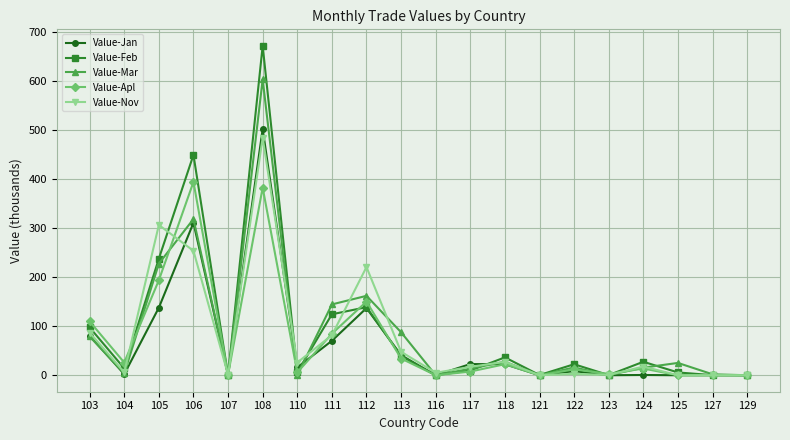

Which series has the widest spread of values?

Value-Feb